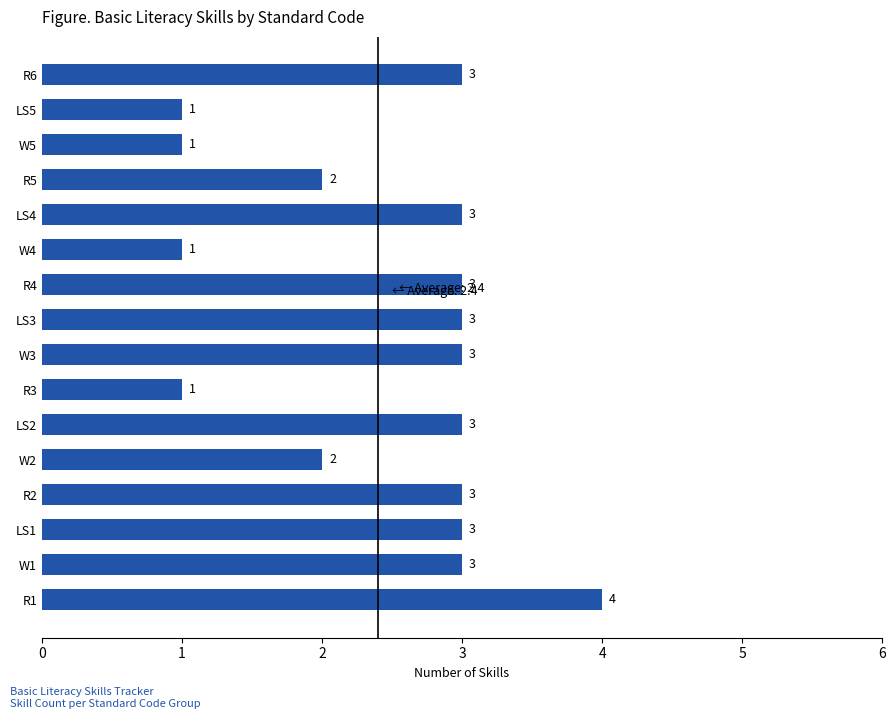

What is the sum of all values?

39